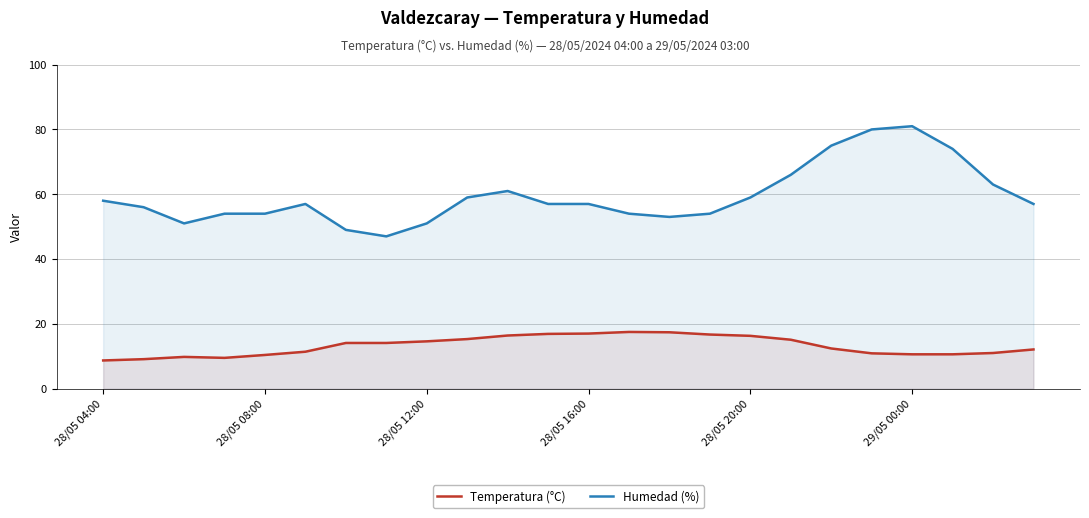

In Humedad (%), how many points are lower than both neighbors (excluding endpoints)?

3